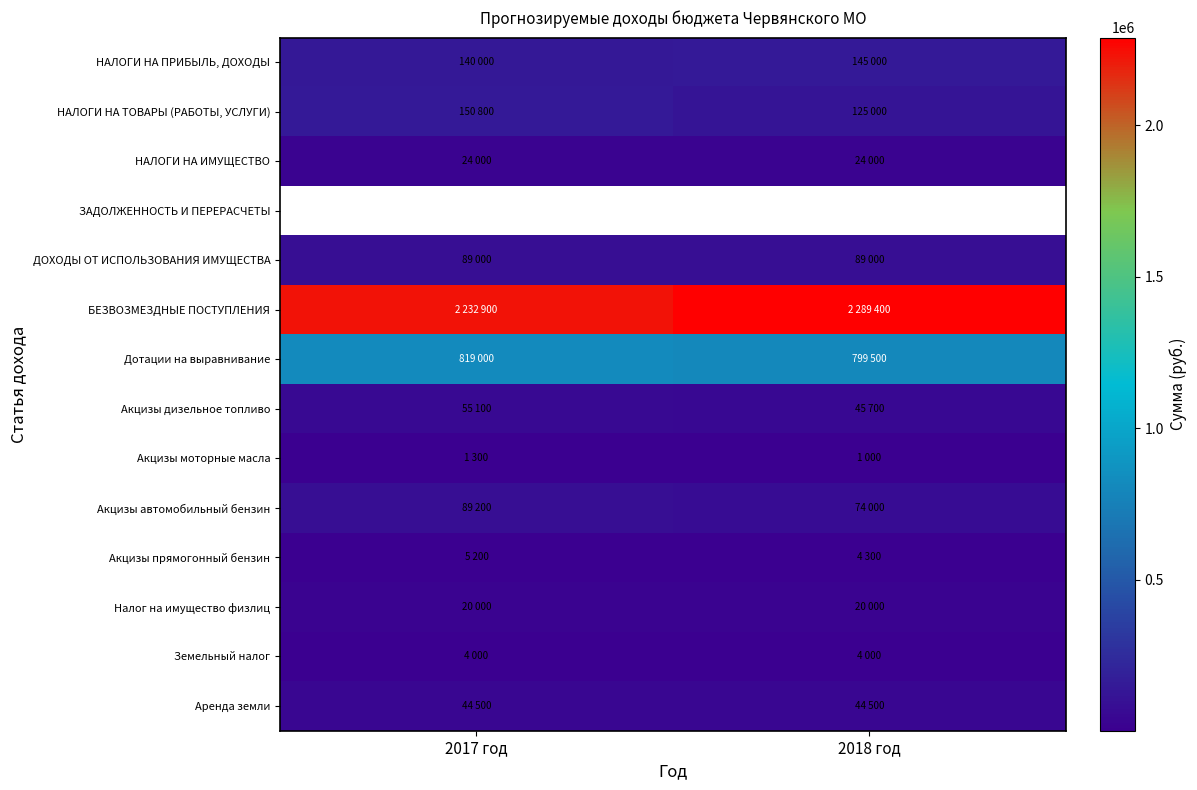

Reading left to right, what are all the values shown in this chart?

НАЛОГИ НА ПРИБЫЛЬ, ДОХОДЫ: 2017 год=140000	2018 год=145000
НАЛОГИ НА ТОВАРЫ (РАБОТЫ, УСЛУГИ): 2017 год=150800	2018 год=125000
НАЛОГИ НА ИМУЩЕСТВО: 2017 год=24000	2018 год=24000
ЗАДОЛЖЕННОСТЬ И ПЕРЕРАСЧЕТЫ: 2017 год=0	2018 год=0
ДОХОДЫ ОТ ИСПОЛЬЗОВАНИЯ ИМУЩЕСТВА: 2017 год=89000	2018 год=89000
БЕЗВОЗМЕЗДНЫЕ ПОСТУПЛЕНИЯ: 2017 год=2232900	2018 год=2289400
Дотации на выравнивание: 2017 год=819000	2018 год=799500
Акцизы дизельное топливо: 2017 год=55100	2018 год=45700
Акцизы моторные масла: 2017 год=1300	2018 год=1000
Акцизы автомобильный бензин: 2017 год=89200	2018 год=74000
Акцизы прямогонный бензин: 2017 год=5200	2018 год=4300
Налог на имущество физлиц: 2017 год=20000	2018 год=20000
Земельный налог: 2017 год=4000	2018 год=4000
Аренда земли: 2017 год=44500	2018 год=44500